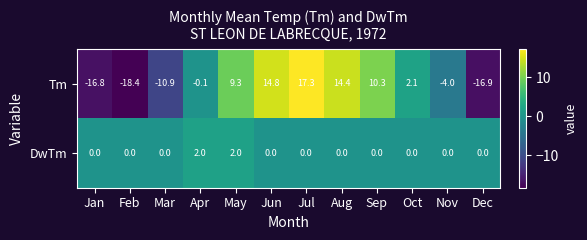

Which series has the widest spread of values?

Tm